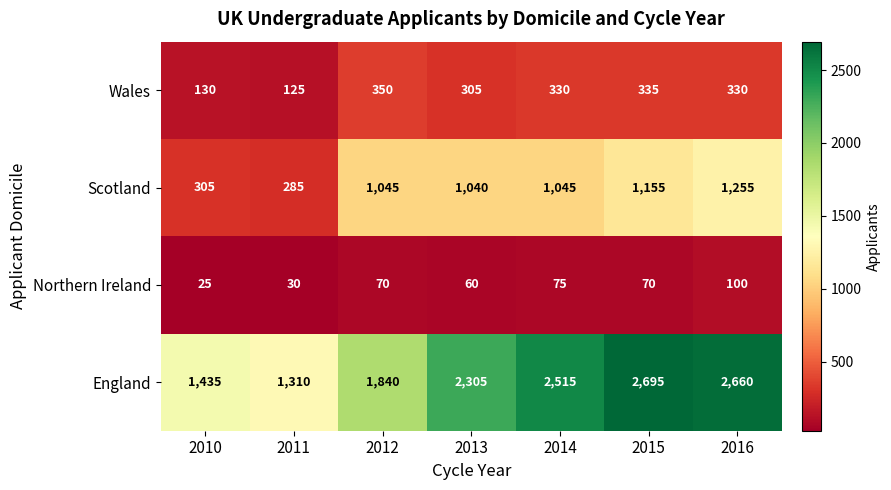

How many distinct data groups are displayed?

4